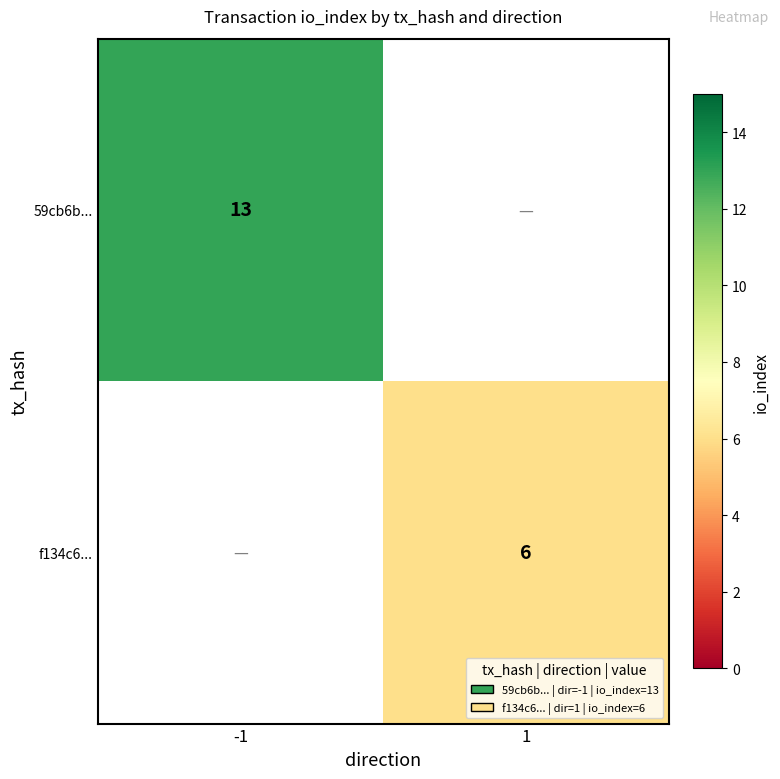

True or false: 59cb6b... has a value of 13 at -1.

True